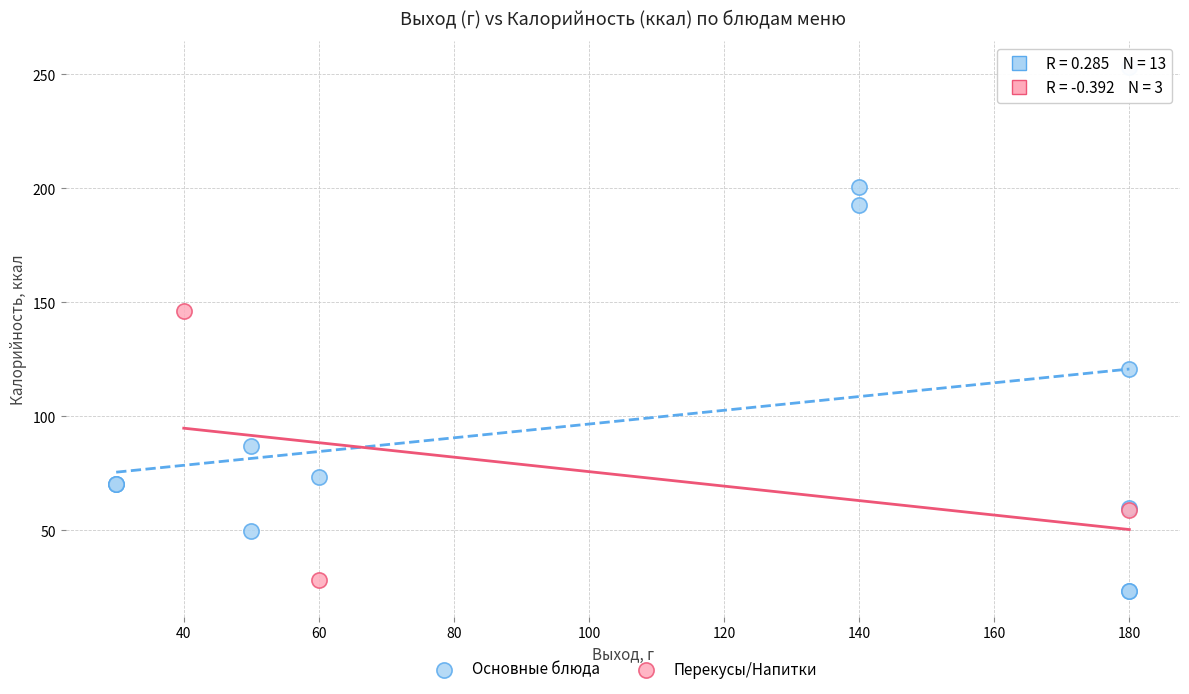

Which series contains the highest Y value?

Основные блюда